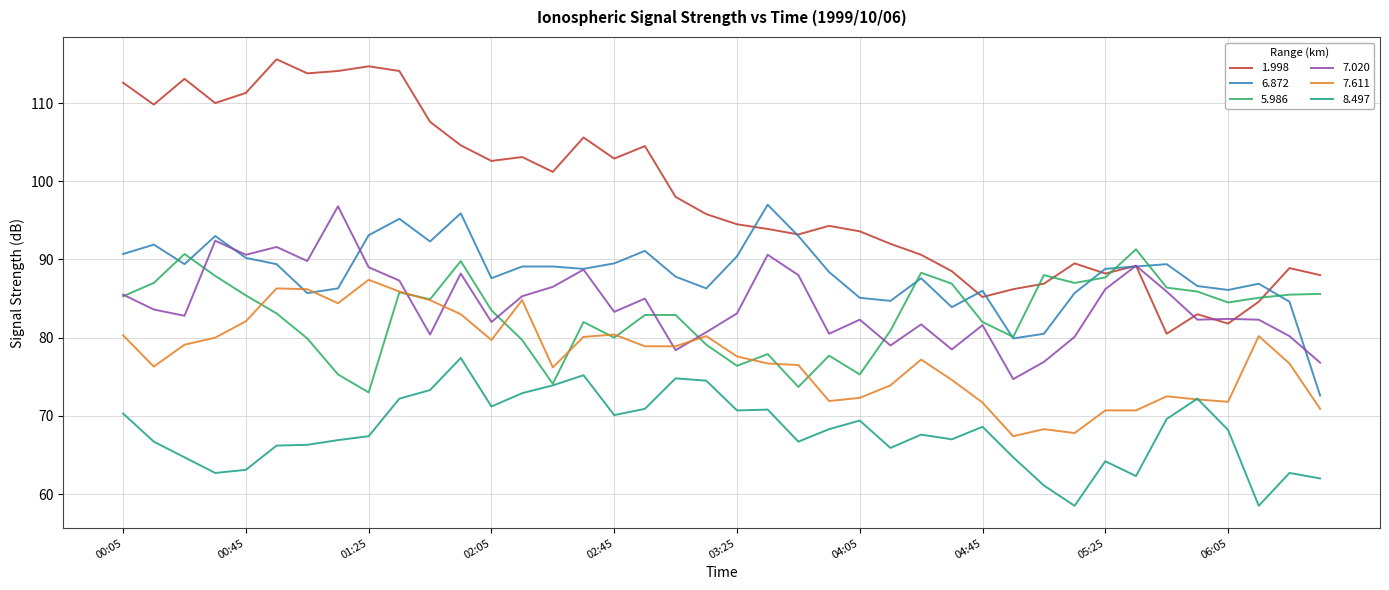

True or false: 8.497 and 6.872 intersect in this chart.

False